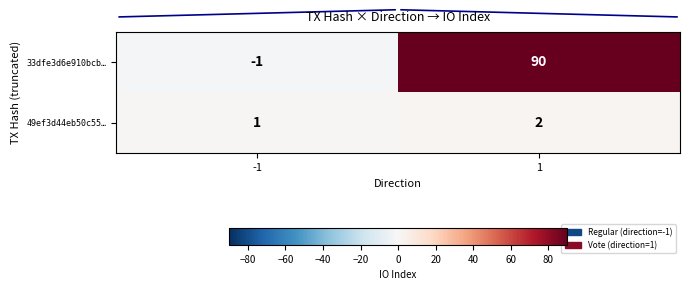

Which series has the largest total across all categories?

33dfe3d6e910bcb…